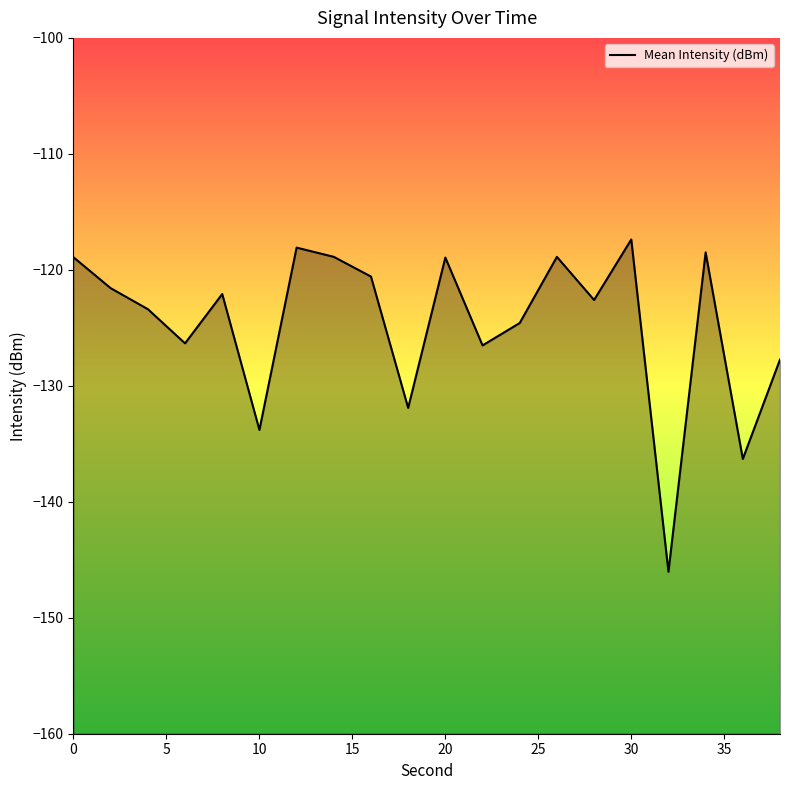

What is the maximum value shown in the chart?

-117.4